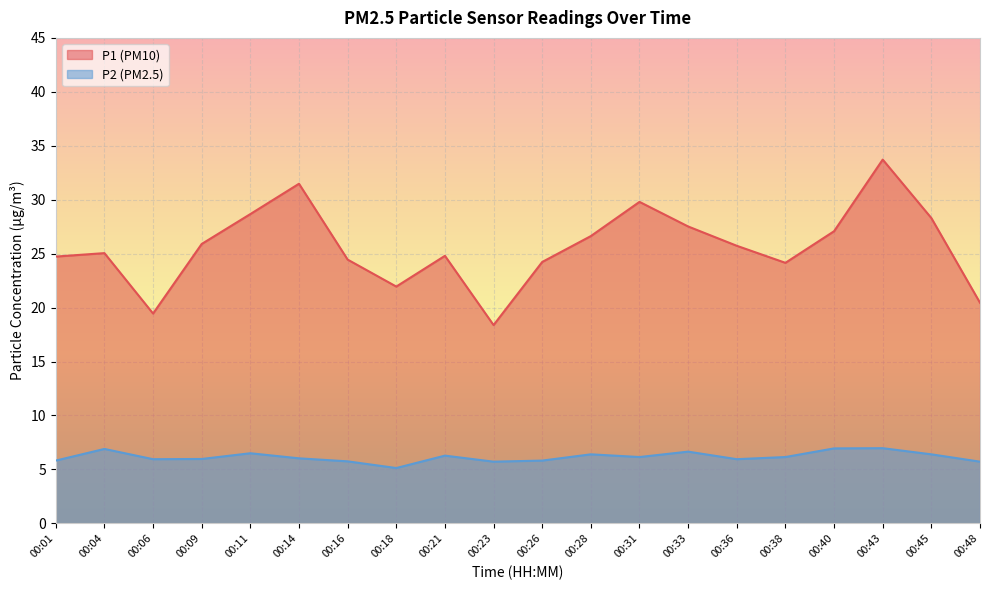

How many lines are shown in the chart?

2